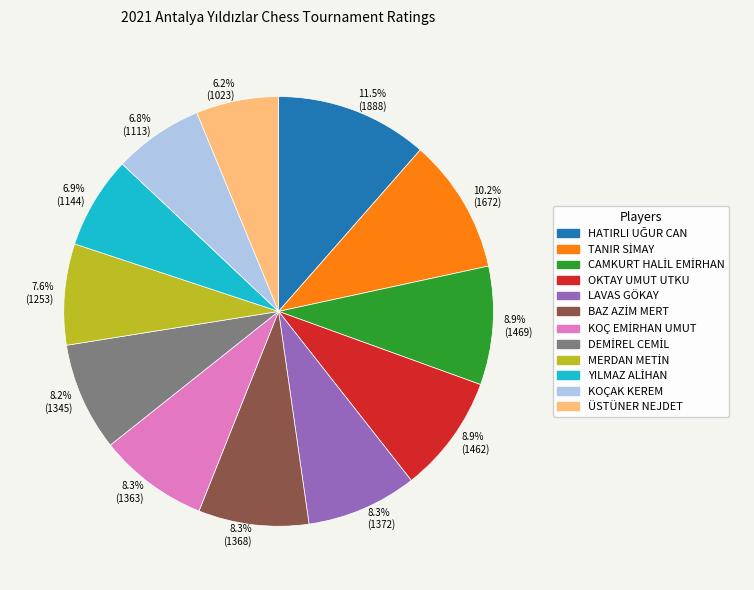

Which has a higher value, 8.2% (1345) or 6.9% (1144)?

8.2% (1345)